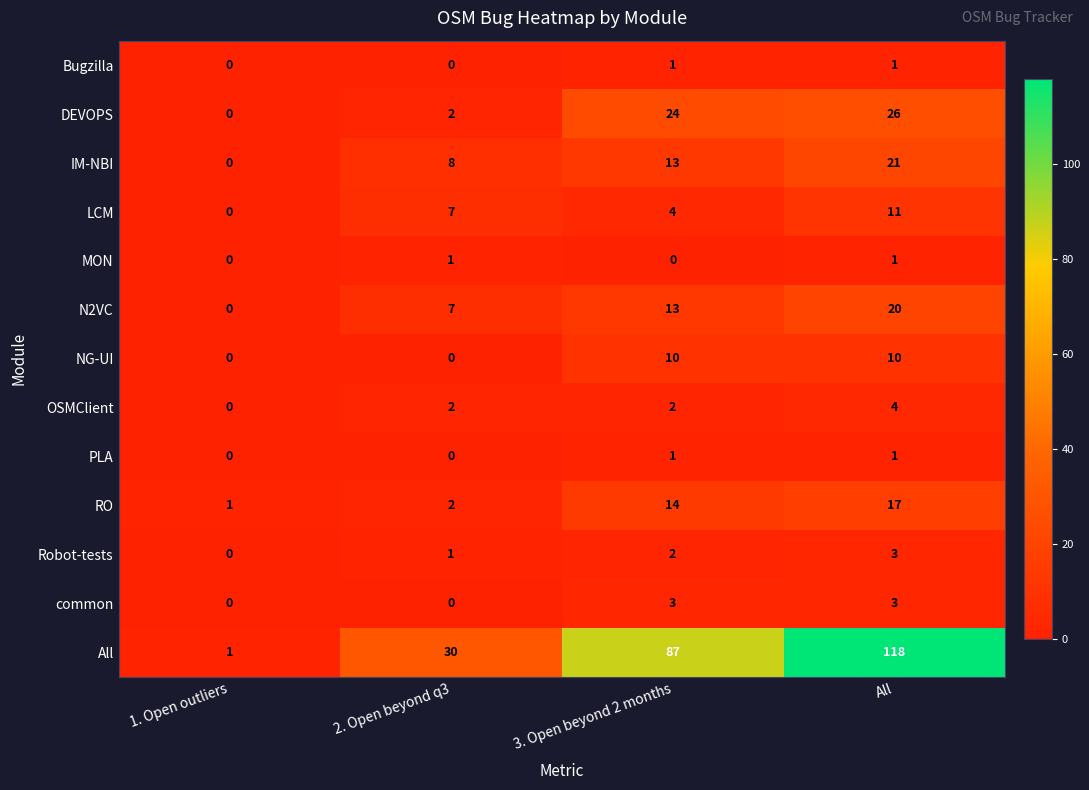

Which series changed the most between 1. Open outliers and All?

All